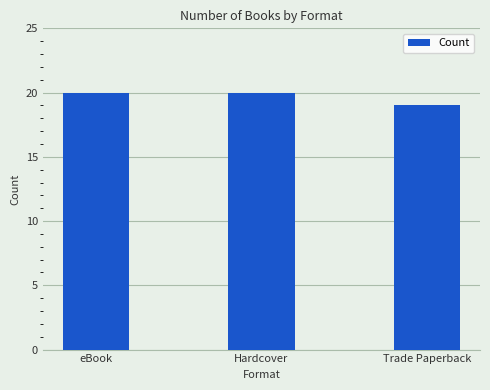

What is the sum of all values?

59